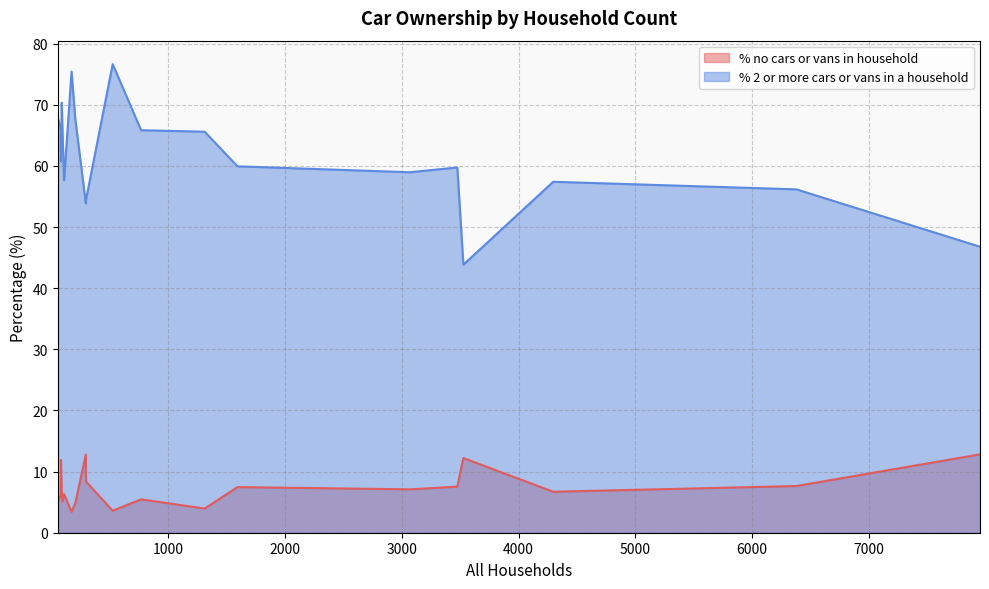

What is the greatest value displayed?

76.7